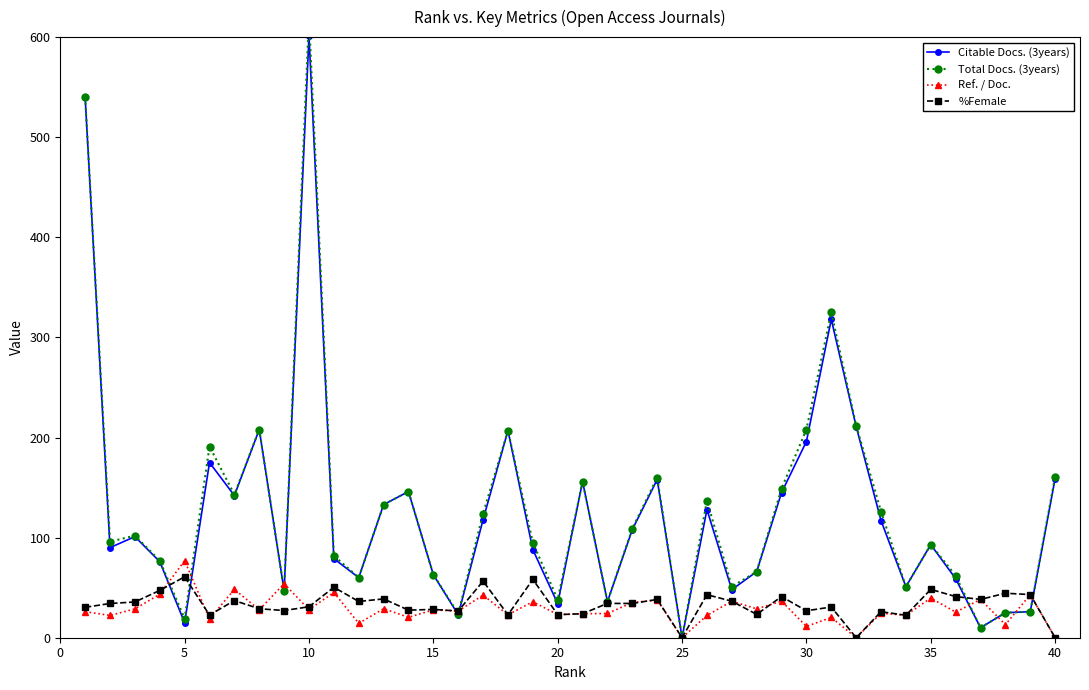

True or false: Ref. / Doc. has a value of 33.1 at 40.

False